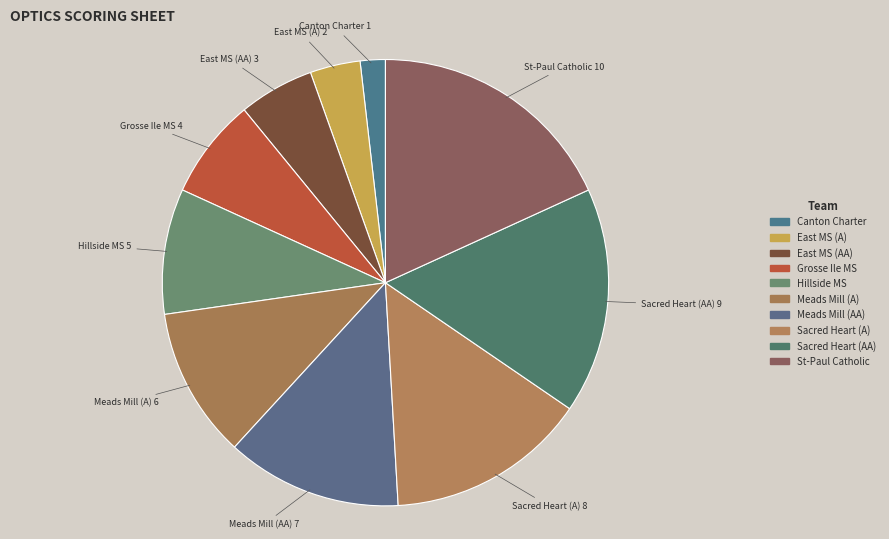

Count the number of slices in the pie.

10